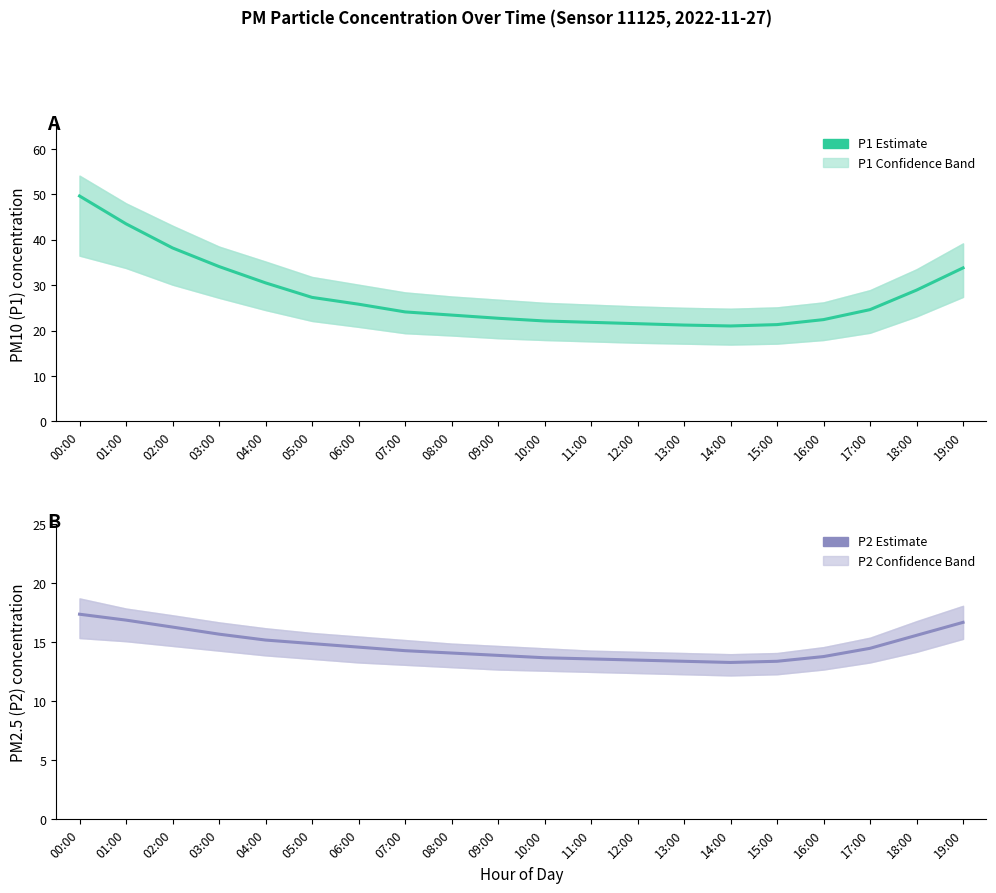

Is it true that P1 Estimate equals 24.6 at 17:00?

True